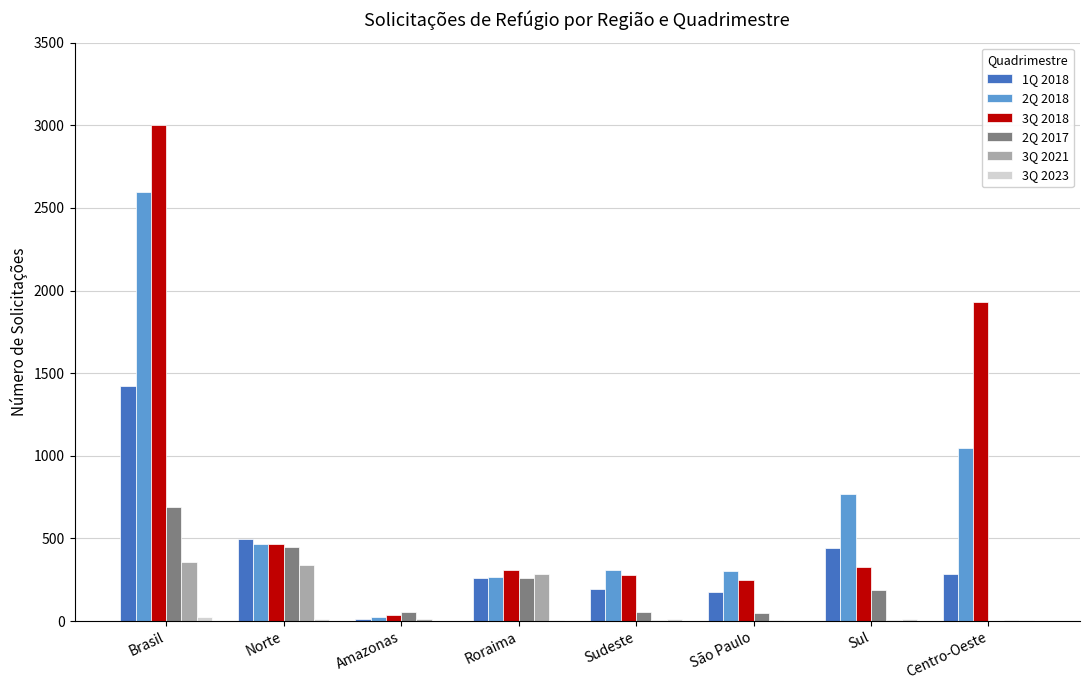

At which category is the sum across all series the highest?

Brasil